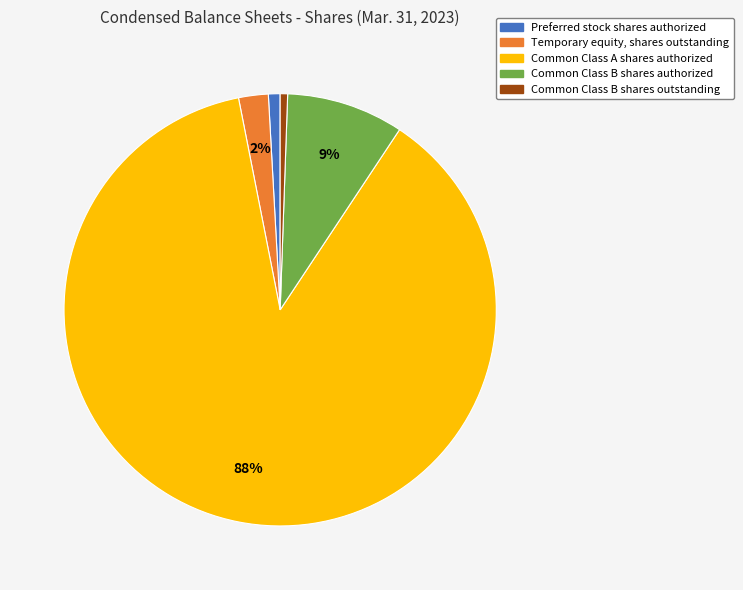

Combined, do Common Class B shares outstanding and Temporary equity, shares outstanding account for over 50%?

No